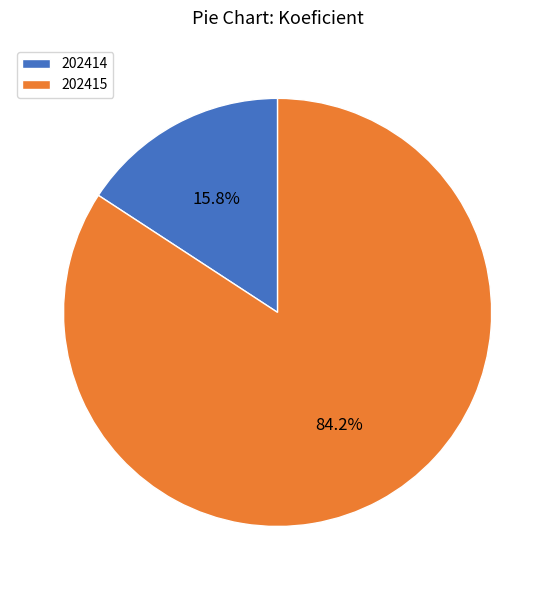

What is the majority slice?

202415